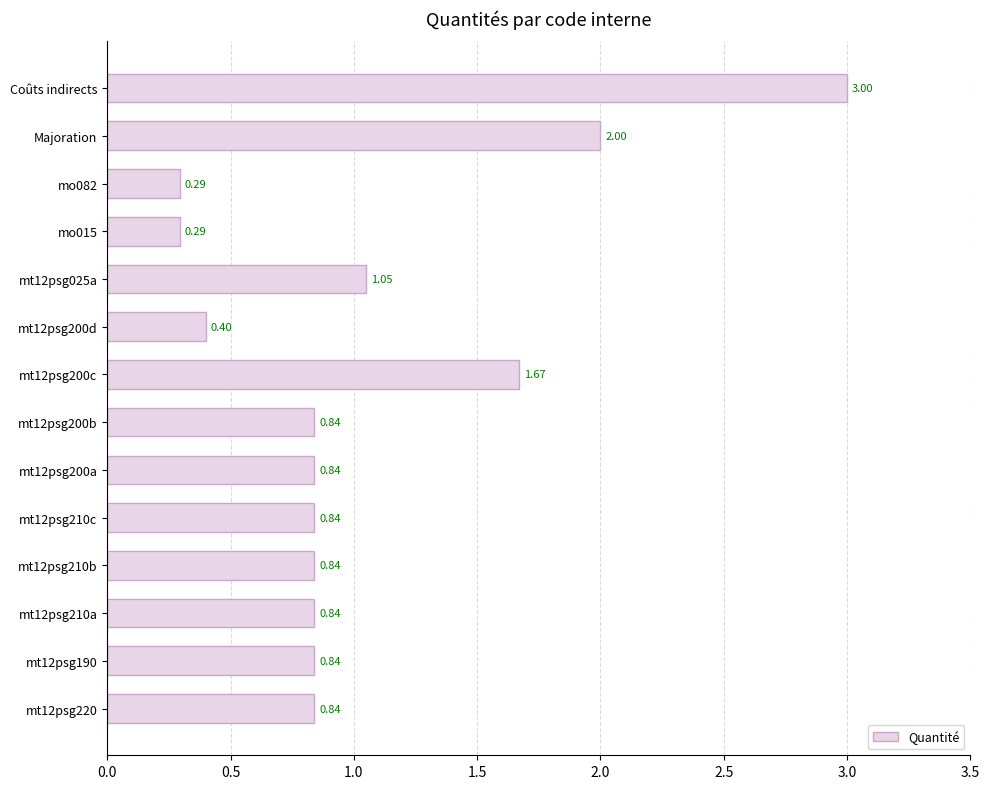

What is the maximum value shown in the chart?

3.0